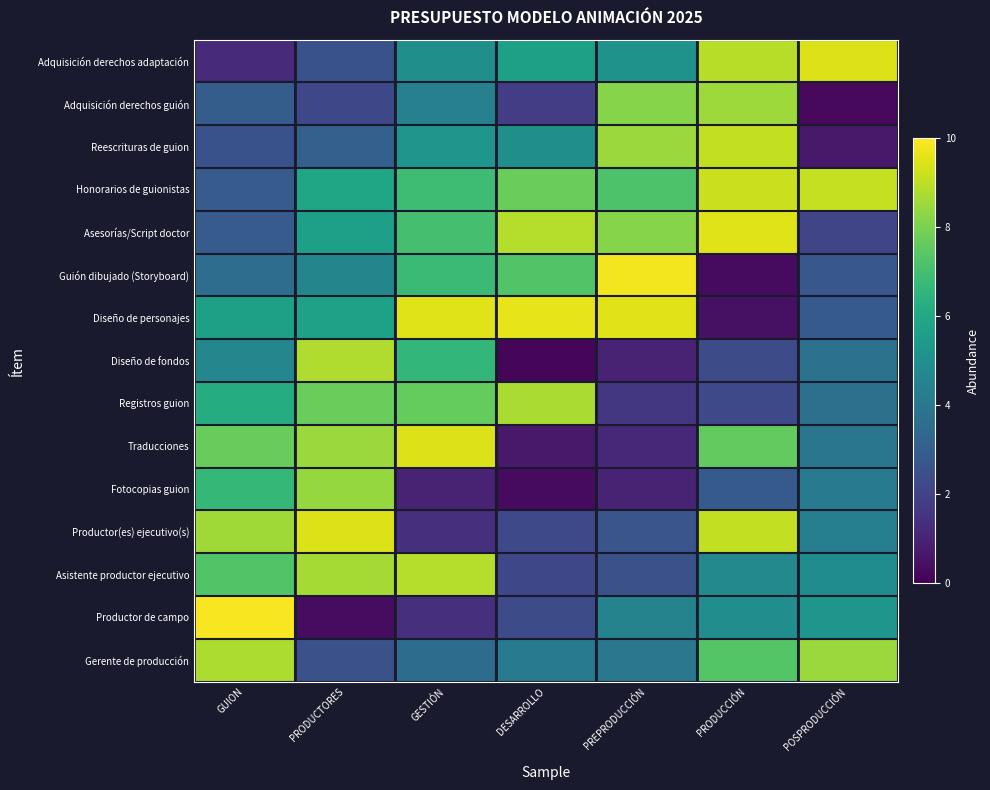

Rank the series by their maximum value, from lowest to highest.

Fotocopias guion, Adquisición derechos guión, Registros guion, Gerente de producción, Diseño de fondos, Asistente productor ejecutivo, Reescrituras de guion, Honorarios de guionistas, Traducciones, Productor(es) ejecutivo(s), Adquisición derechos adaptación, Asesorías/Script doctor, Diseño de personajes, Guión dibujado (Storyboard), Productor de campo